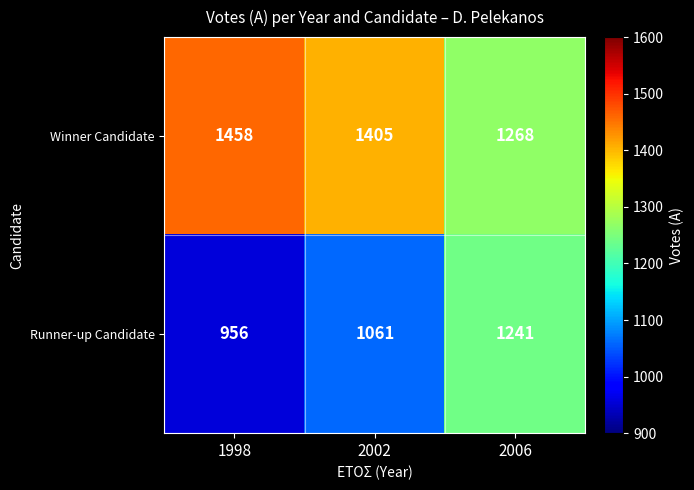

Which series has the widest spread of values?

Runner-up Candidate